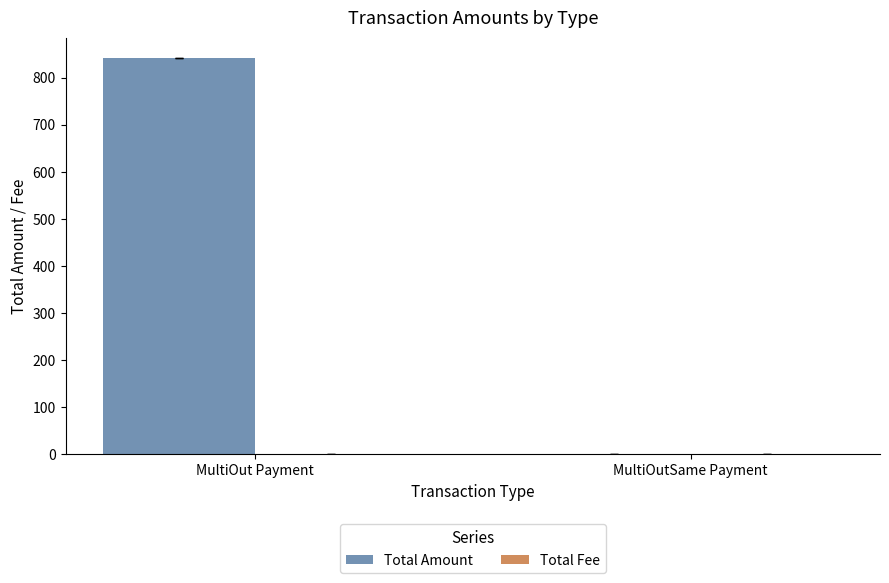

At which category does the chart reach its peak across all series?

MultiOut Payment